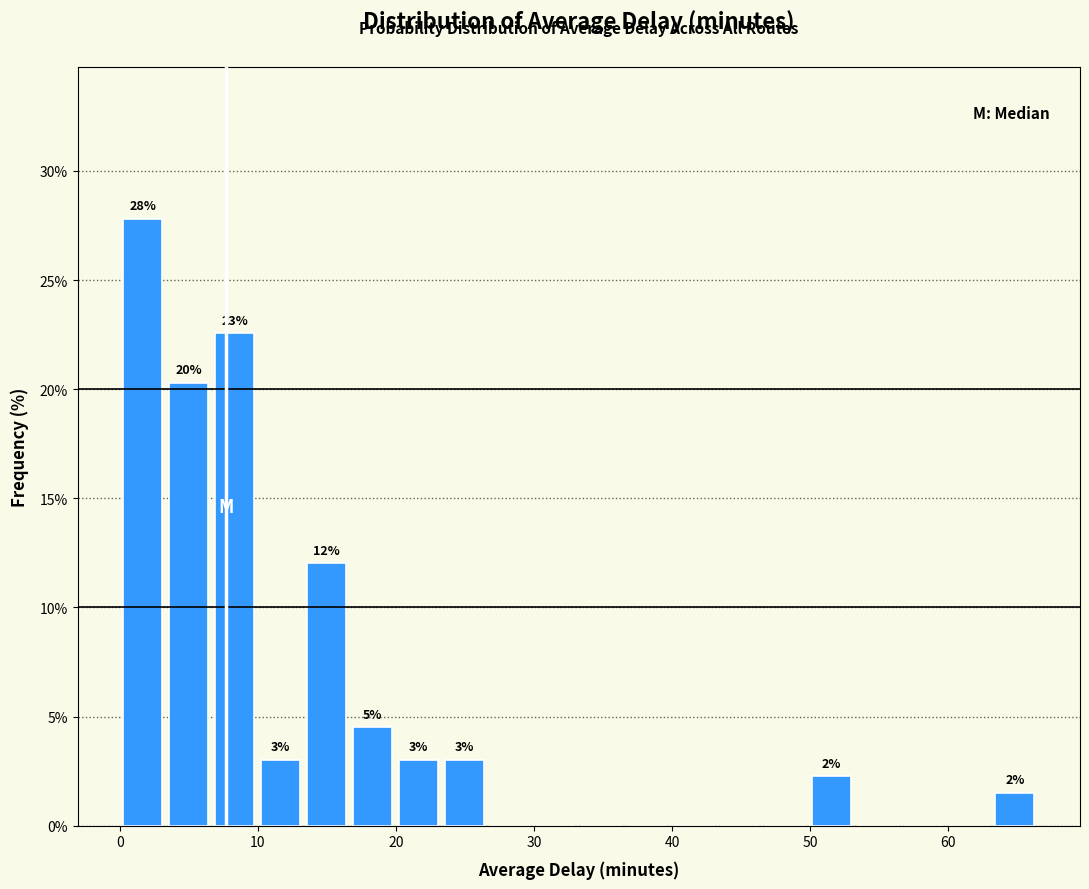

Read against the x-axis, roughly where is the centre of the tallest bar?

2